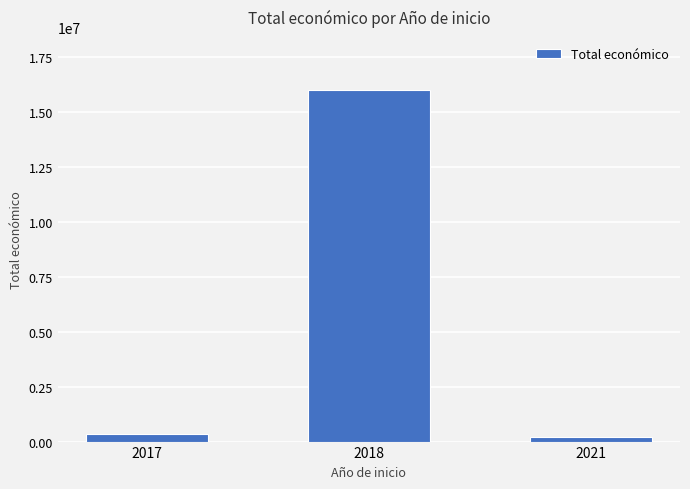

What is the sum of all values?

16563043